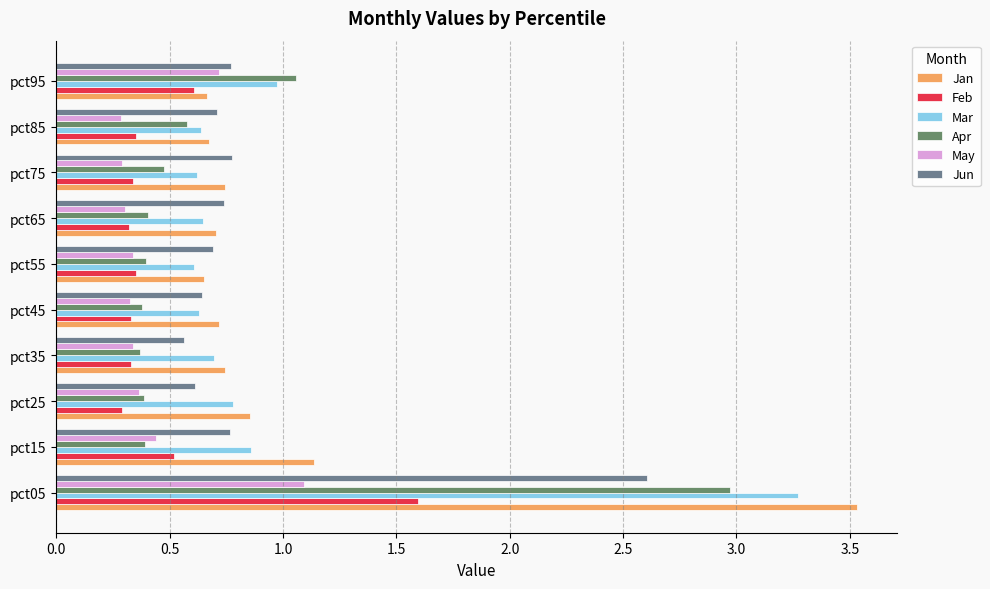

What is the highest value of the Feb series?

1.6